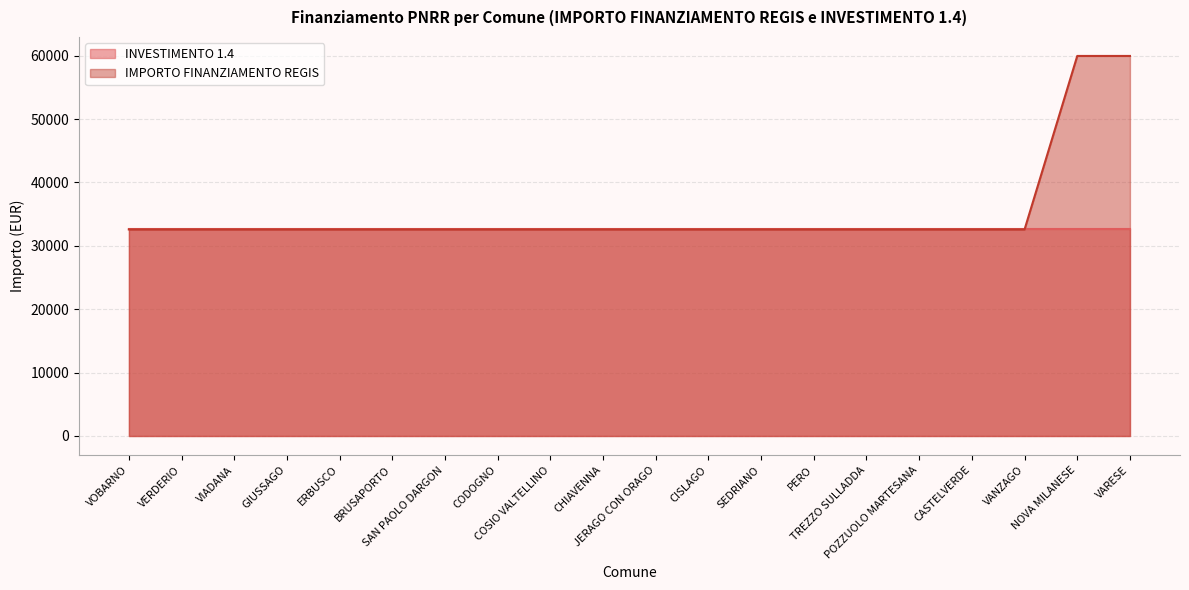

Read the value at VANZAGO.

32589